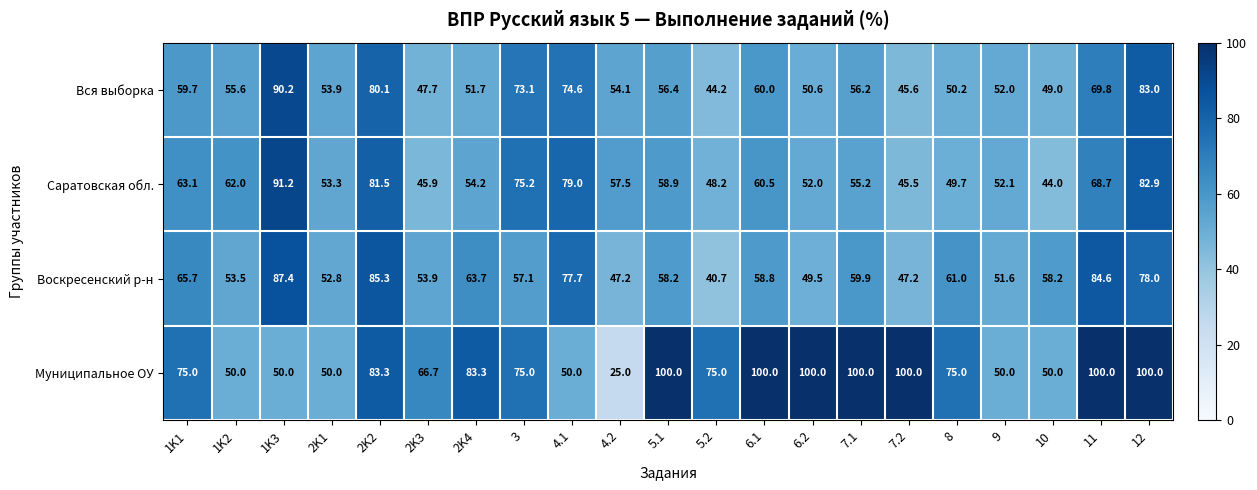

Which series has the largest range (max minus min)?

Муниципальное ОУ